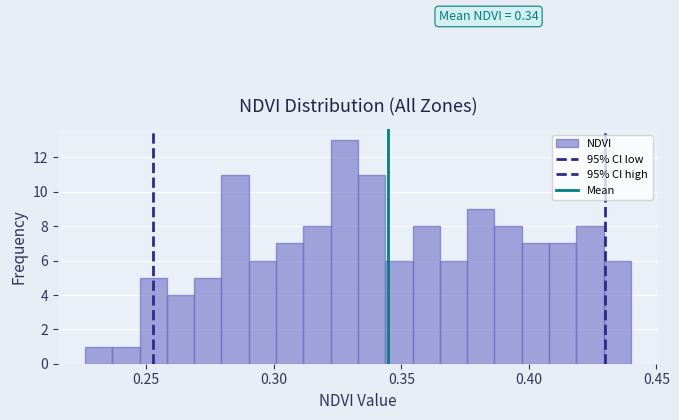

Around what value on the x-axis is the tallest bar? Give the approximate position of its centre, as read against the axis.

0.330